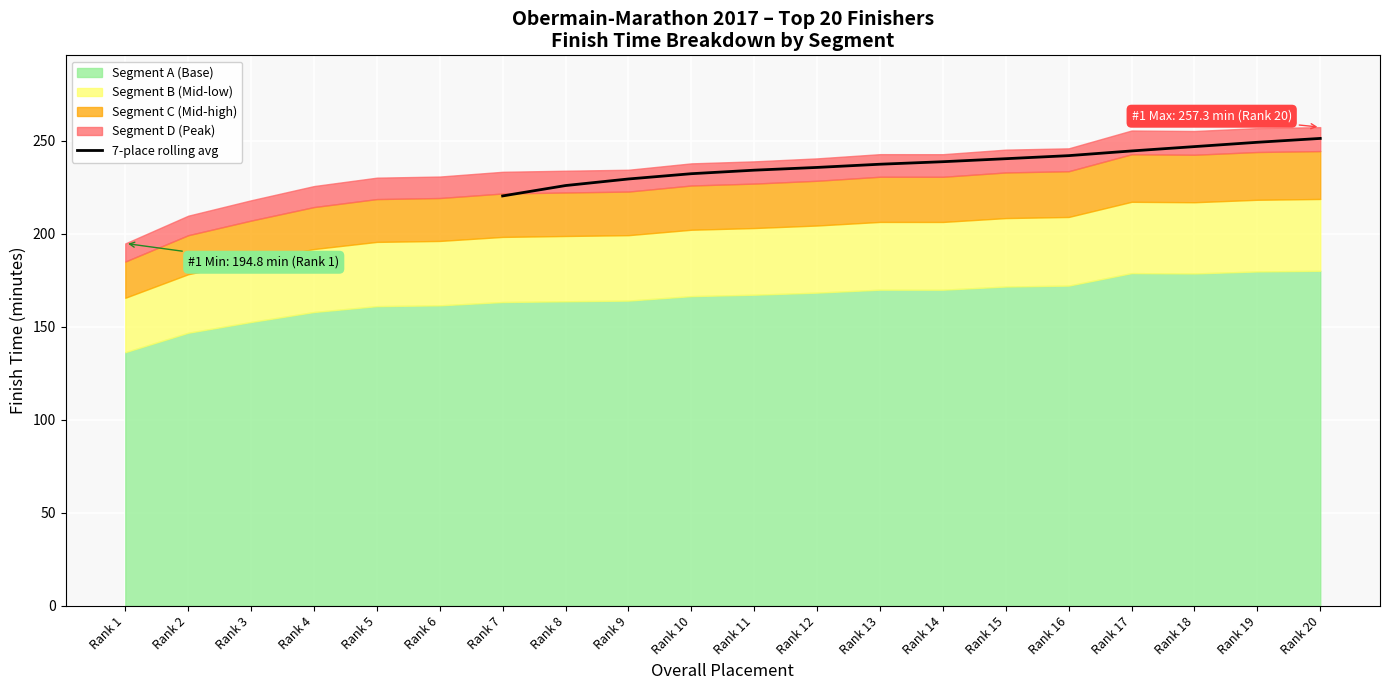

The value of 7-place rolling avg at Rank 14 is 238.7. True or false?

True